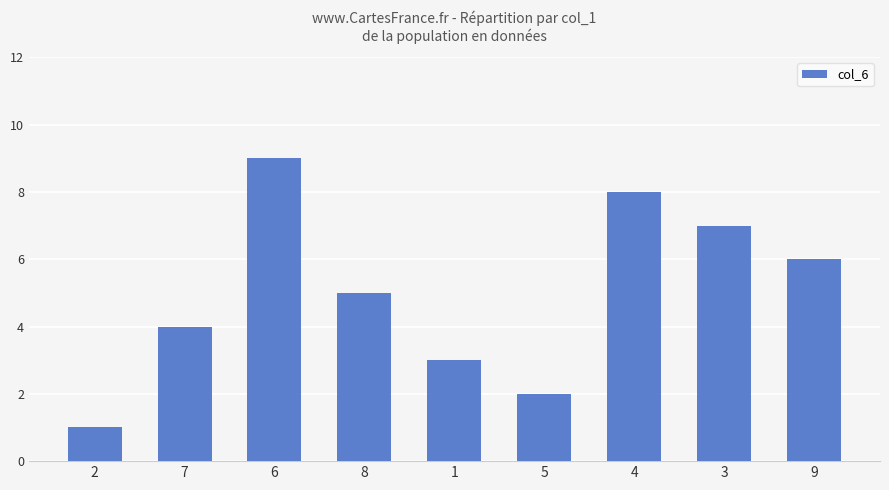

Are the bars grouped side by side (vs. stacked)?

No